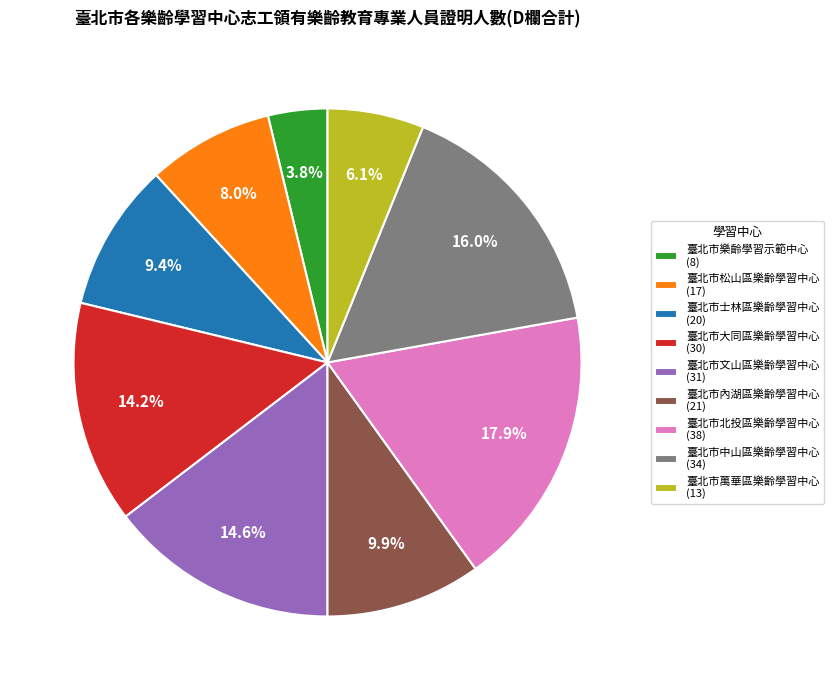

Is there any slice that represents more than half of the pie?

No